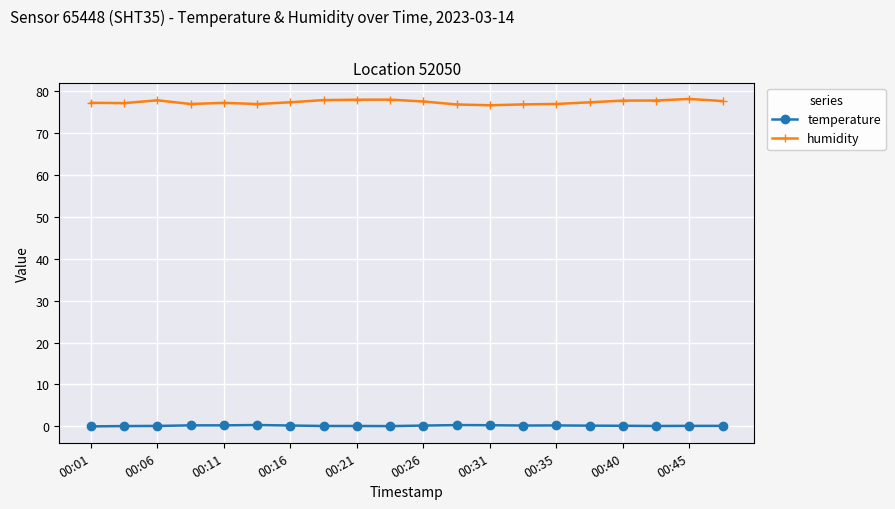

Rank the series by their average value, from lowest to highest.

temperature, humidity